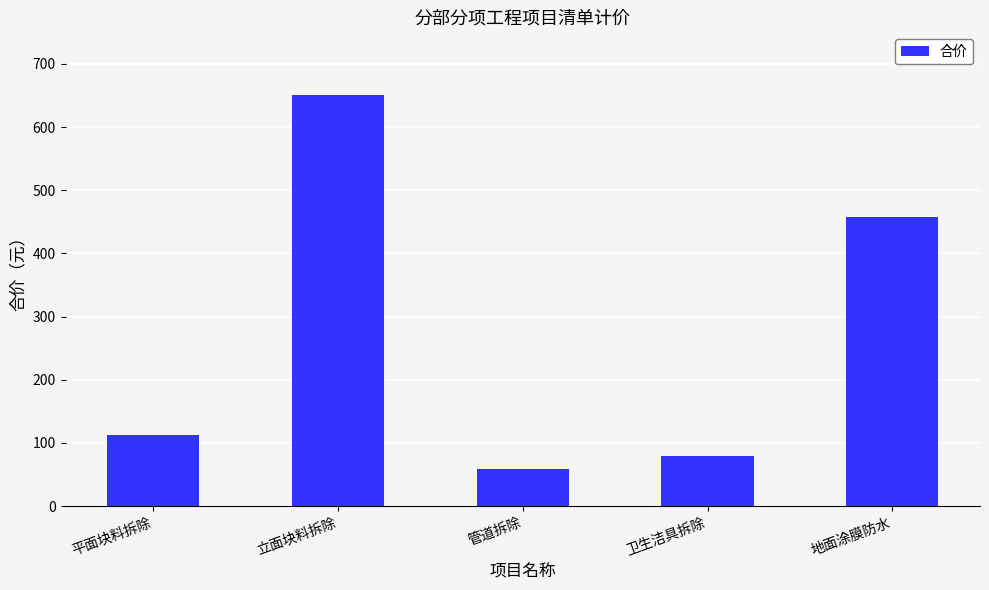

Are the bars horizontal?

No